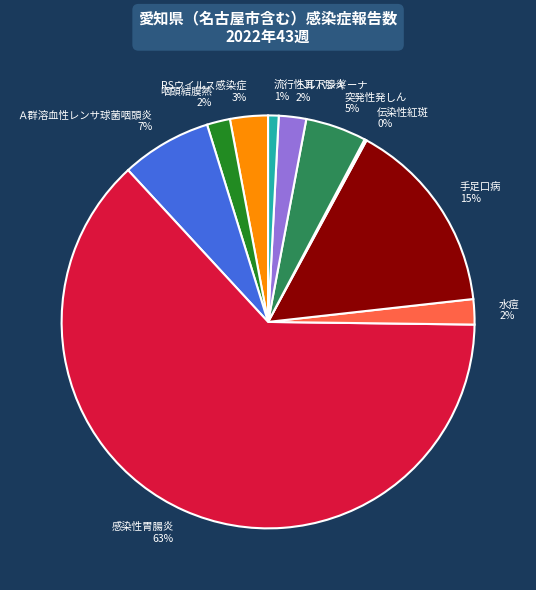

Is there any slice that represents more than half of the pie?

Yes